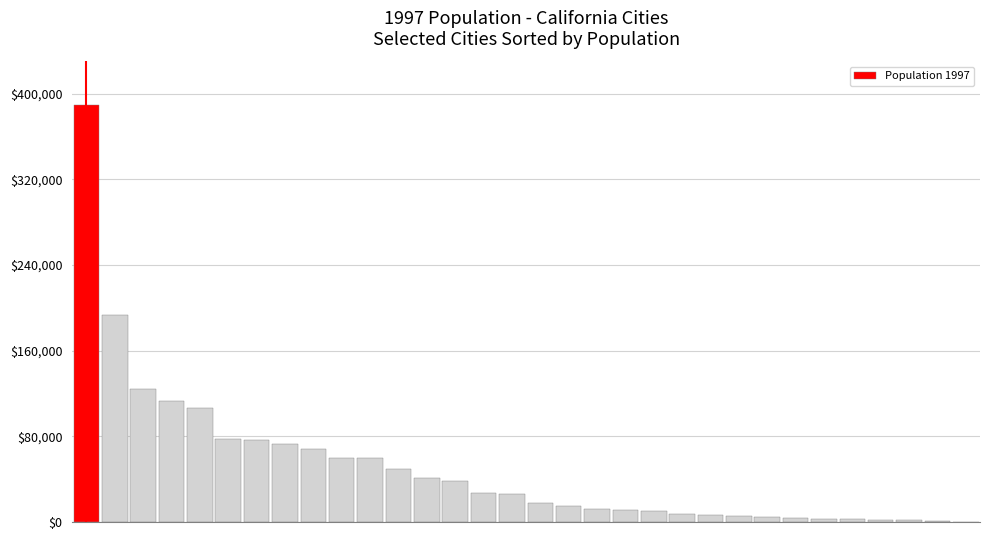

Are the bars horizontal?

No